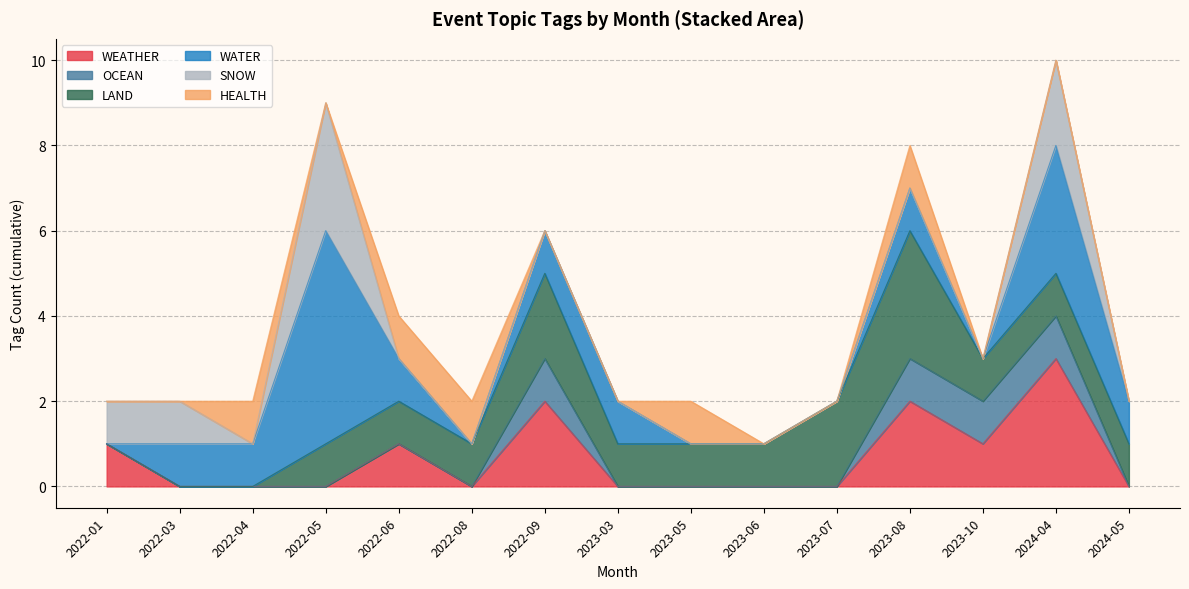

What is the maximum value shown in the chart?

5